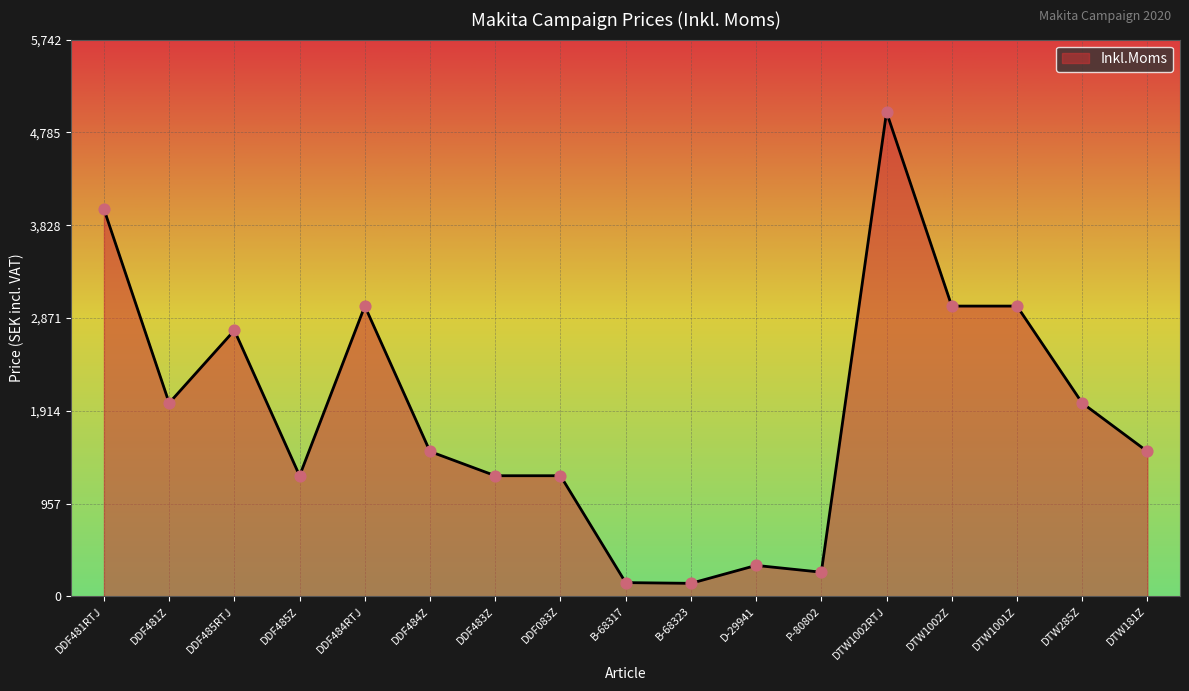

What is the change in value from DDF483Z to D-29941?

-925.0